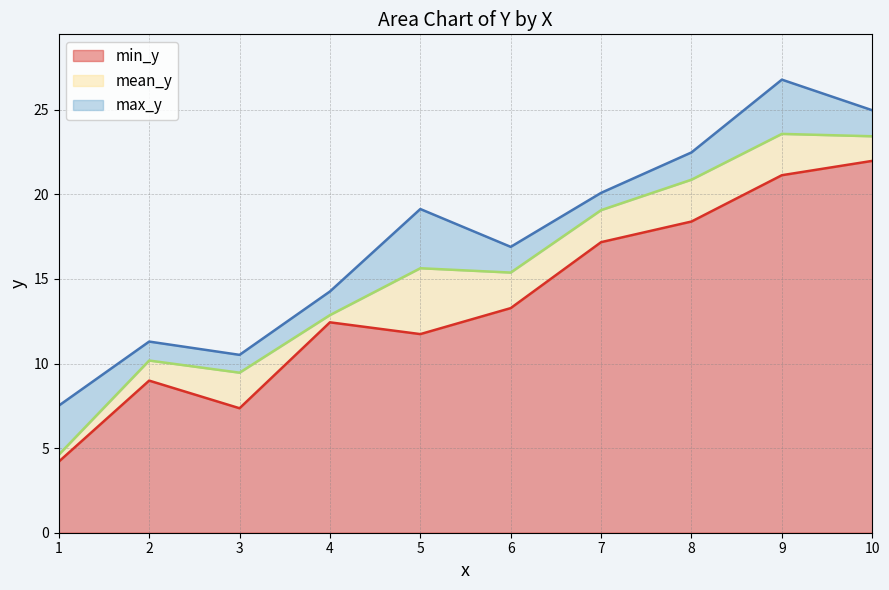

Reading right to left, extract all data points from this chart.

min_y: 10=22.0	9=21.1	8=18.4	7=17.2	6=13.3	5=11.7	4=12.4	3=7.4	2=9.0	1=4.2
mean_y: 10=23.4	9=23.6	8=20.9	7=19.1	6=15.4	5=15.6	4=12.9	3=9.5	2=10.2	1=4.6
max_y: 10=25.0	9=26.8	8=22.5	7=20.1	6=16.9	5=19.1	4=14.3	3=10.5	2=11.3	1=7.5